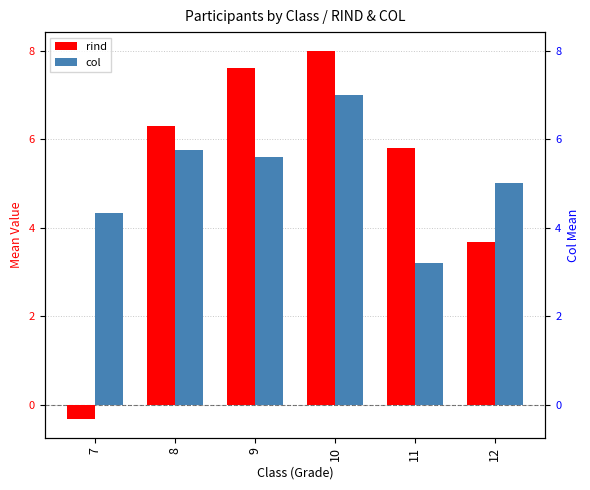

What is the value of the col bar at the 1st from the left?

4.3